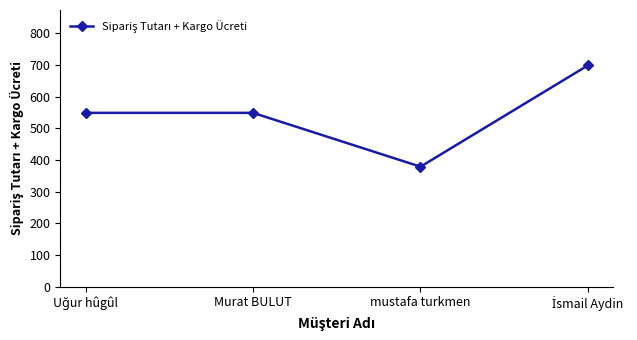

True or false: the data shows 379 at mustafa turkmen.

True